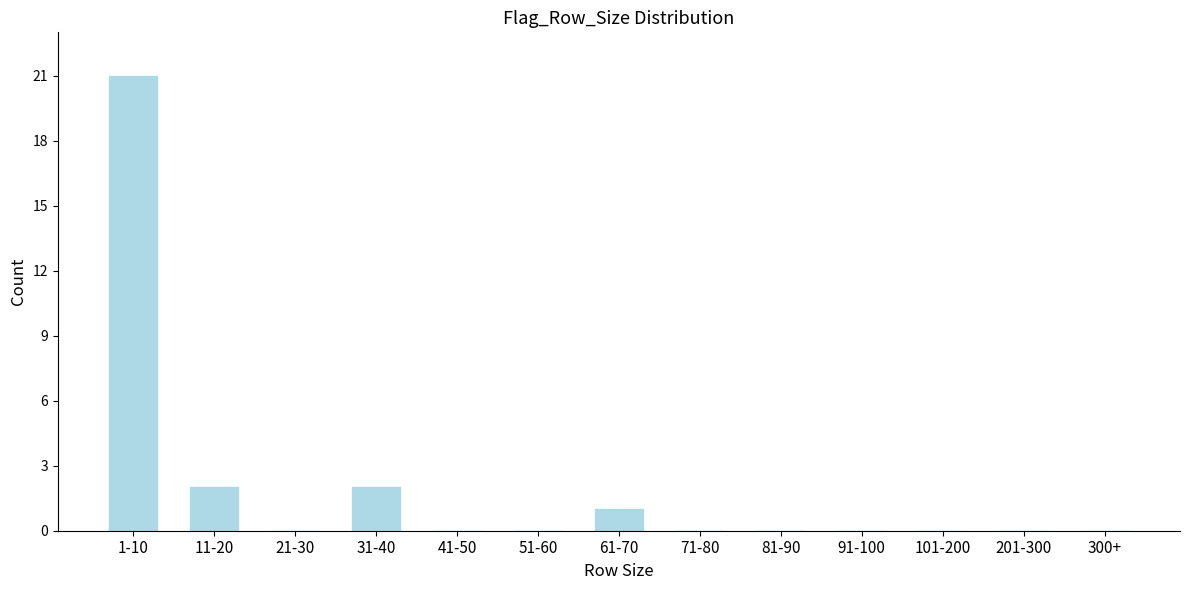

What is the maximum value shown in the chart?

21